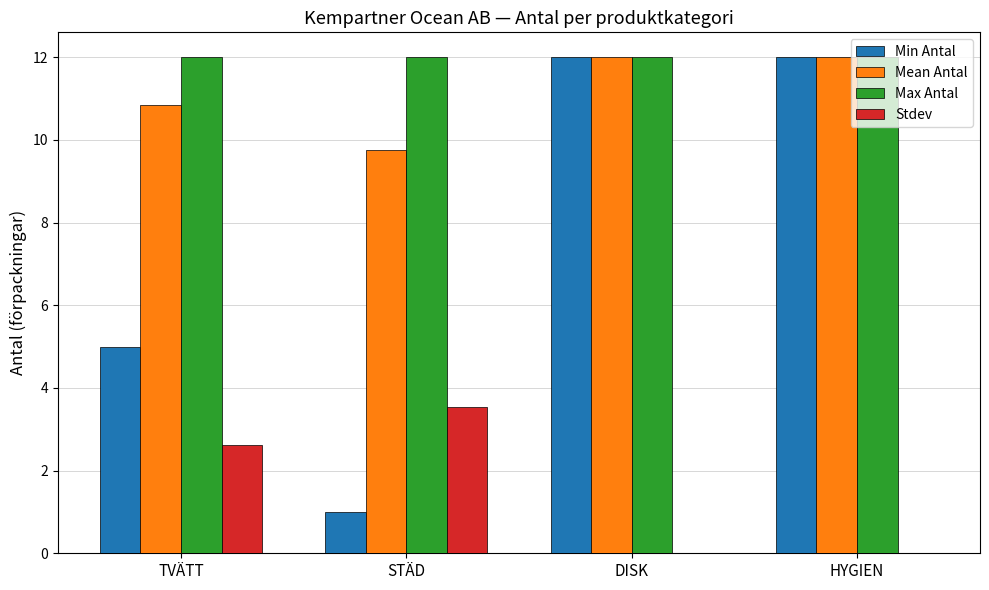

The value of Max Antal at DISK is 12.0. True or false?

True